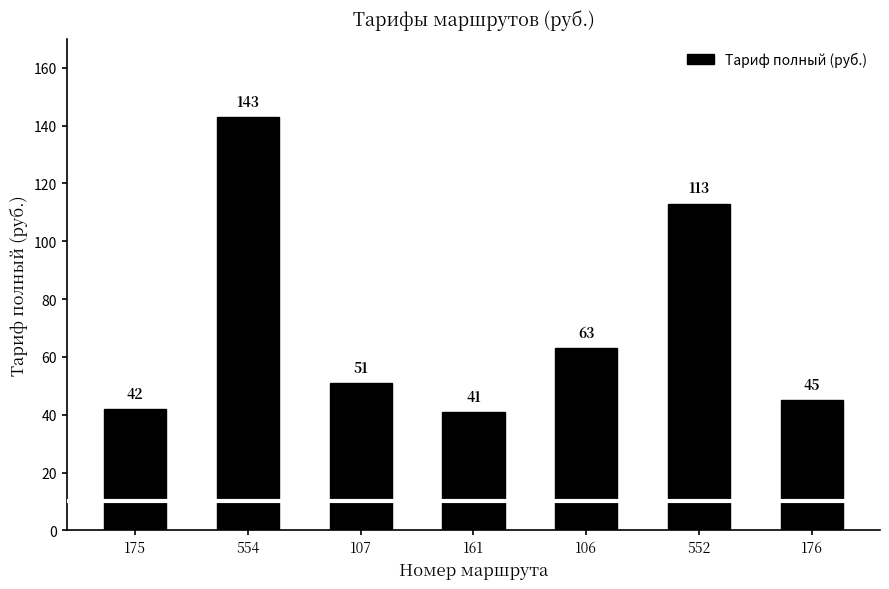

At which category does the chart reach its peak across all series?

554